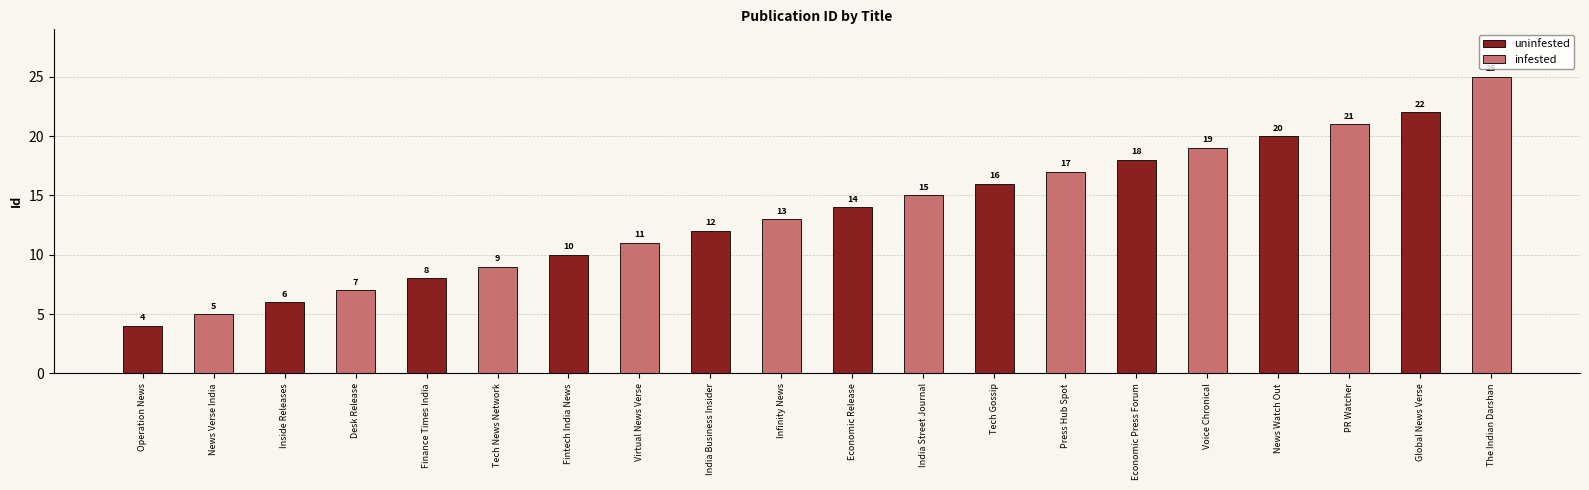

What position from the left is Finance Times India?

3